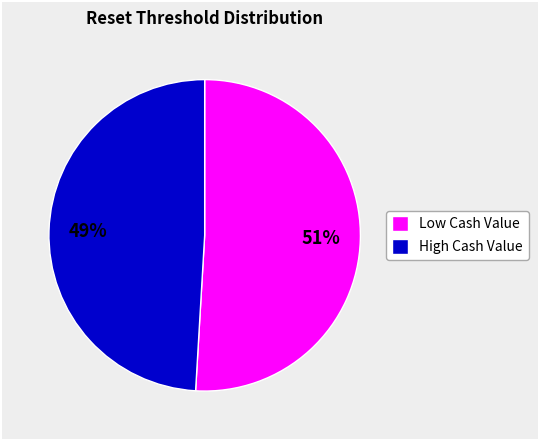

Is High Cash Value the majority of the pie?

No